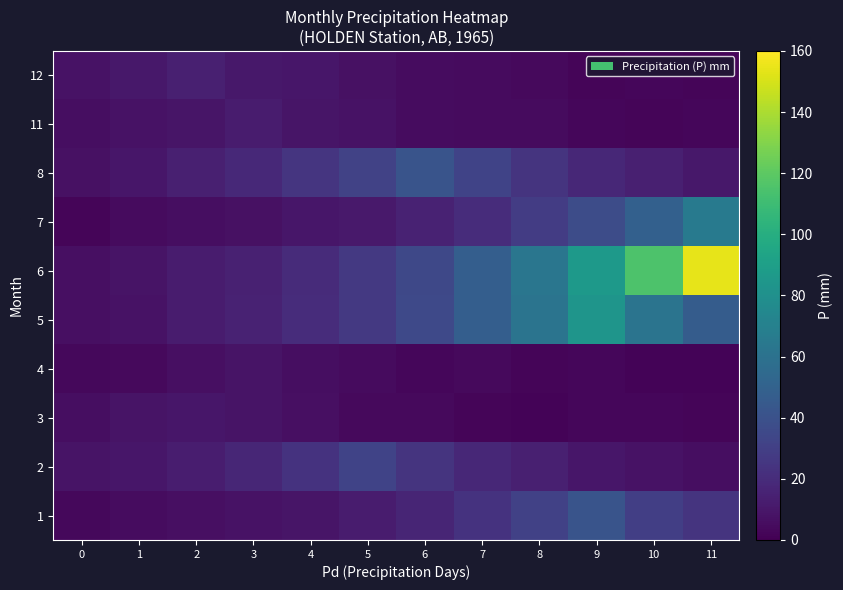

At how many categories does at least one series exceed 103?

2